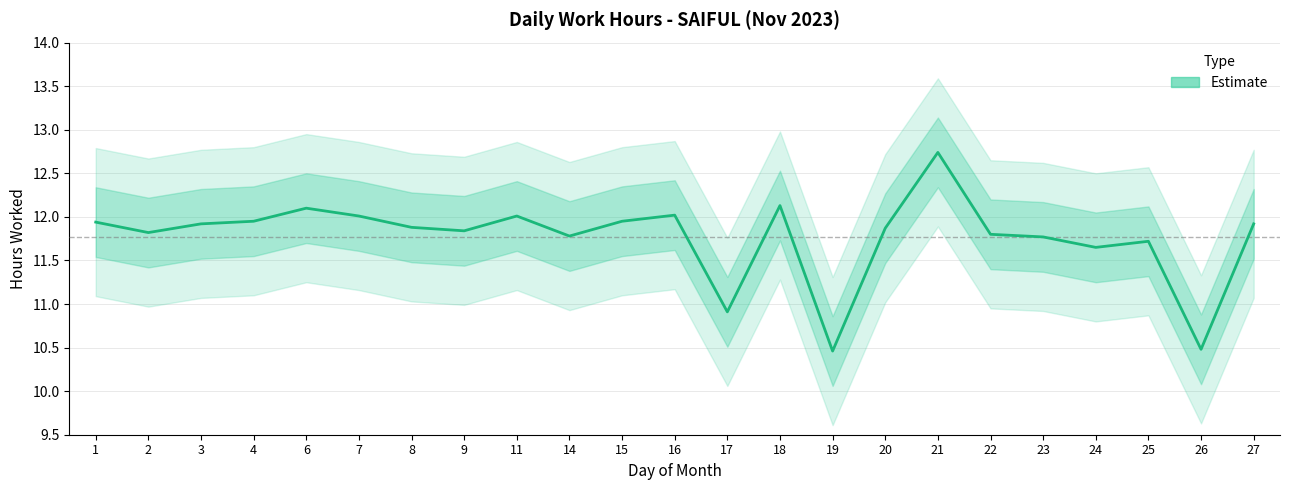

True or false: the data has more than 2 interior local peaks.

True